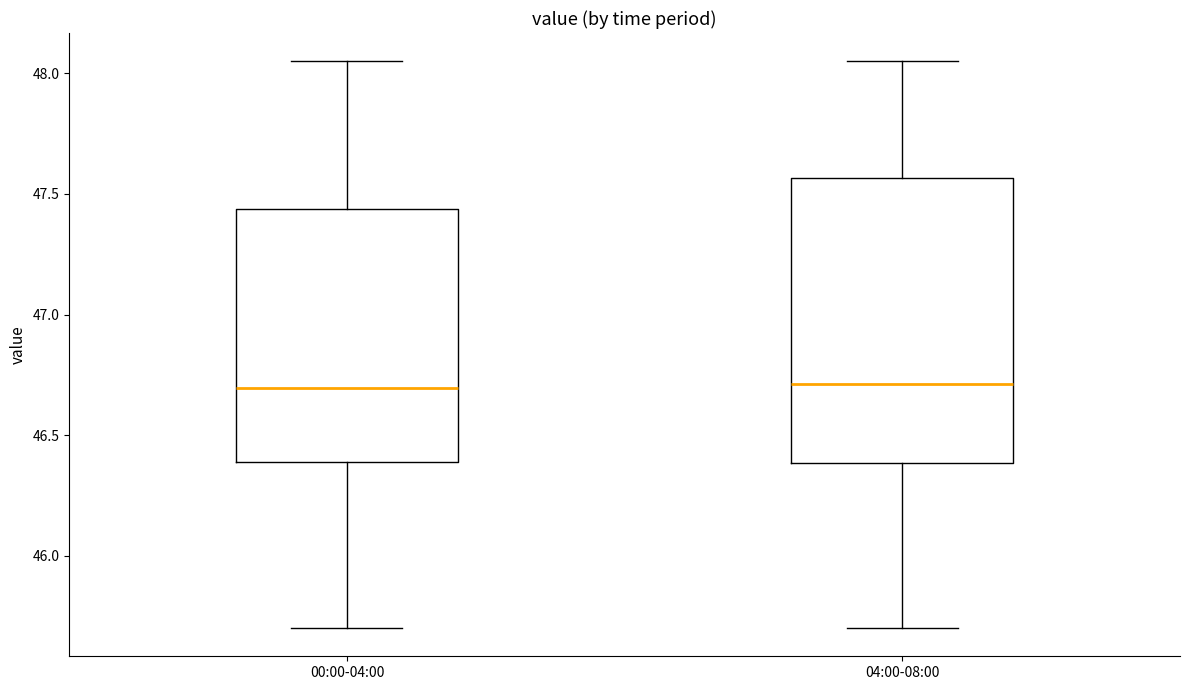

Reading left to right, transcribe this box plot: for each box, give where its median line is, the range the box spans, and where its two whiskers end, as read against the y-axis. The values are not printed on the chart, so give them approximately, as read against the axis.

00:00-04:00: median 46.70, box 46.40 to 47.45, whiskers 45.70 to 48.05
04:00-08:00: median 46.70, box 46.40 to 47.55, whiskers 45.70 to 48.05